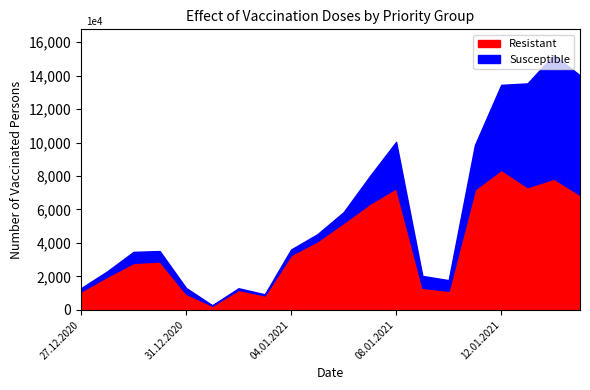

Where is Celkem nearest to the value 7756?

07.01.2021